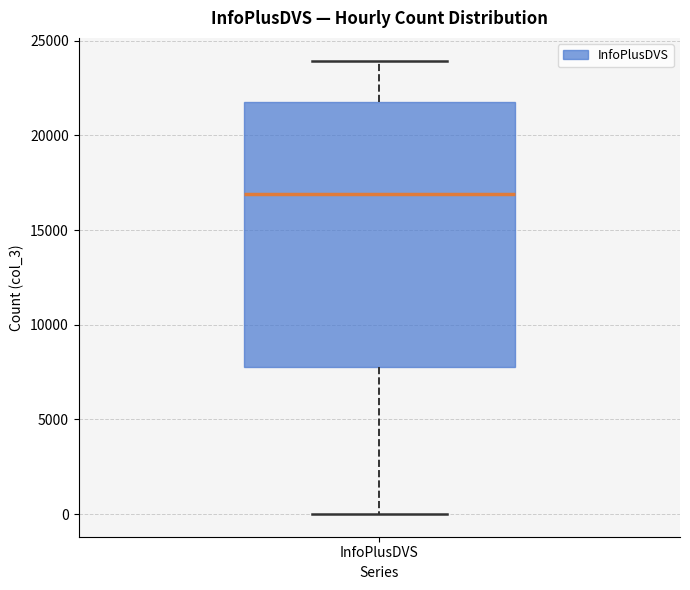

Where does the lower whisker of the box for InfoPlusDVS end on the y-axis? The values are not printed on the chart, so give them approximately, as read against the axis.

0